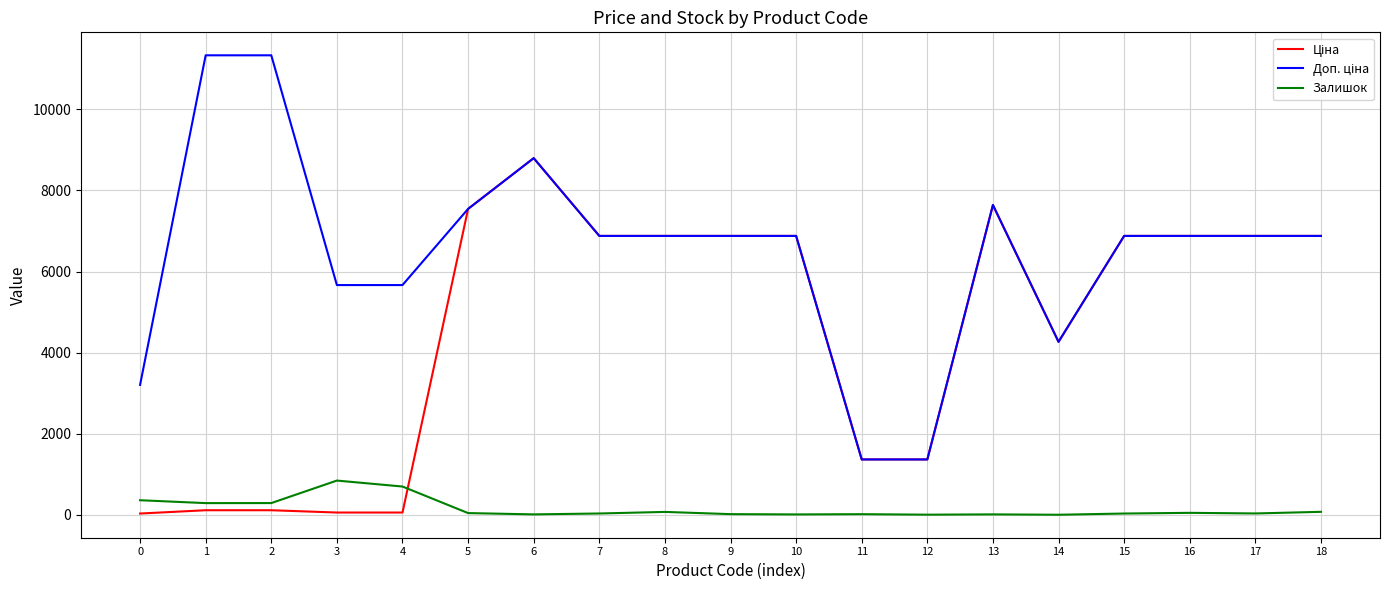

At which category is the sum across all series the highest?

6